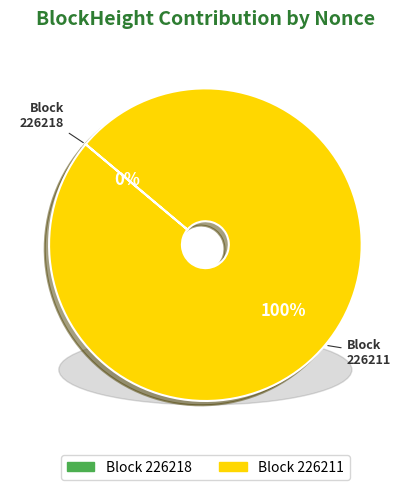

What is the largest slice in the pie chart?

226211